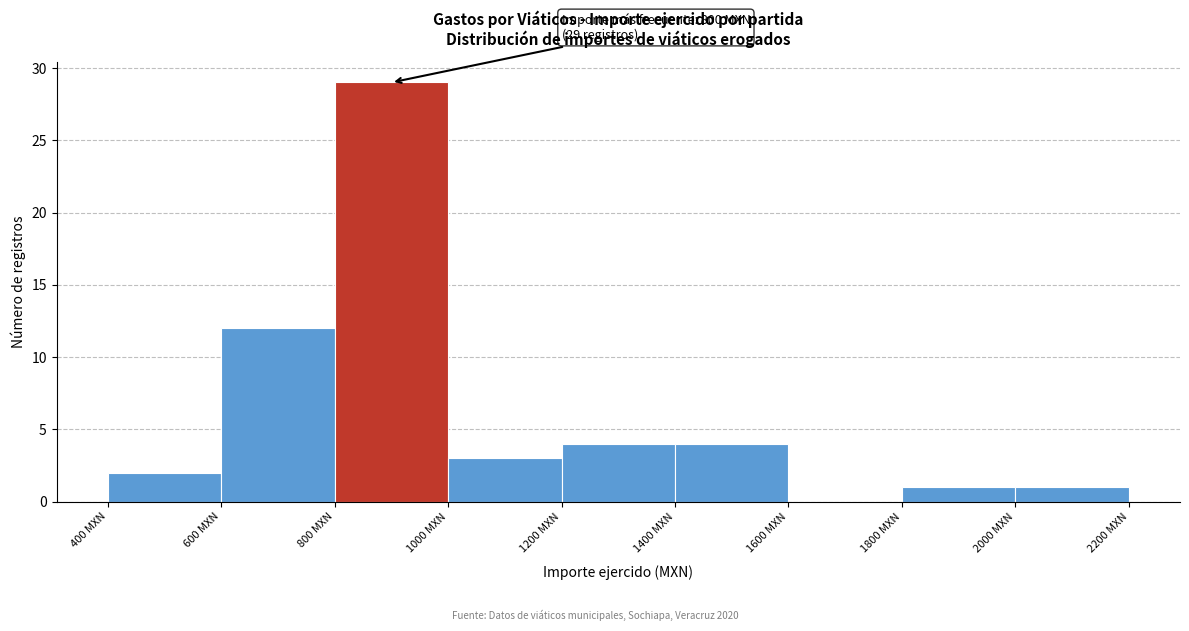

Over which range of the x-axis is the bar tallest?

800 to 1000